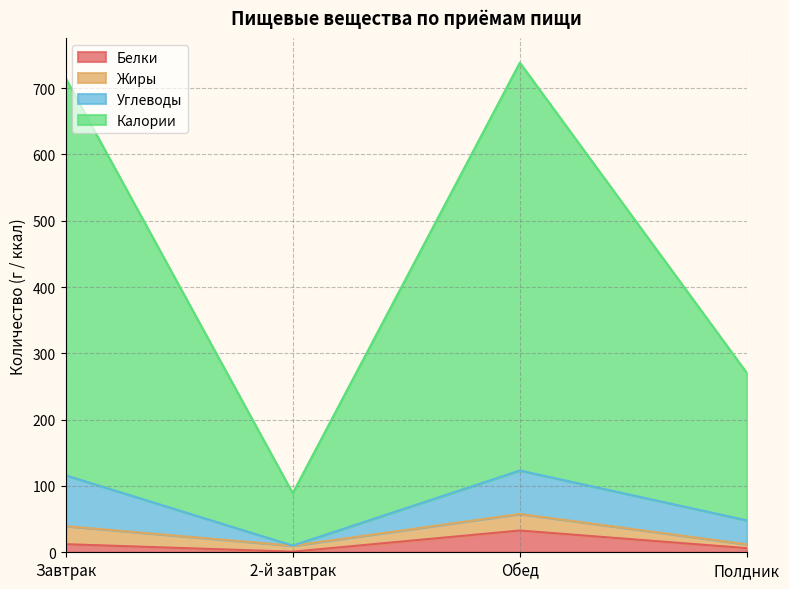

True or false: Калории and Белки cross at least once.

False